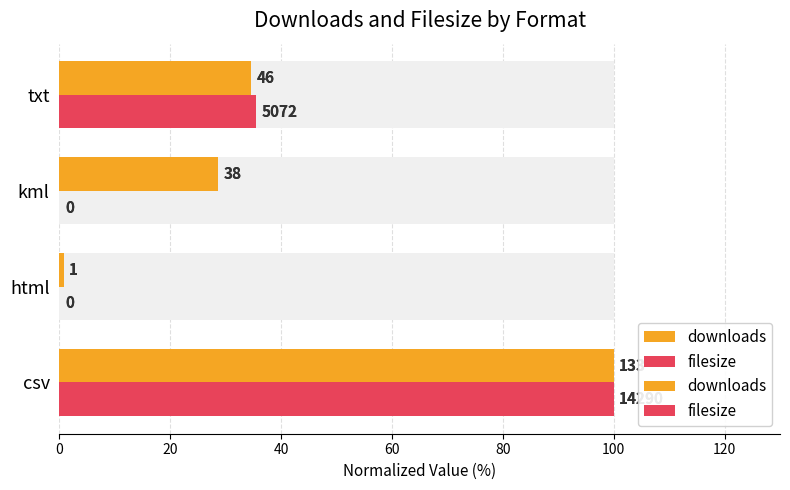

At how many categories does at least one series exceed 32?

2